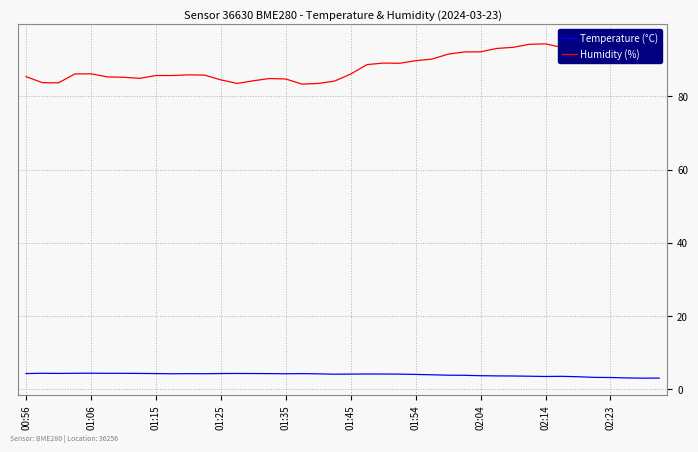

How many series are shown in this chart?

2